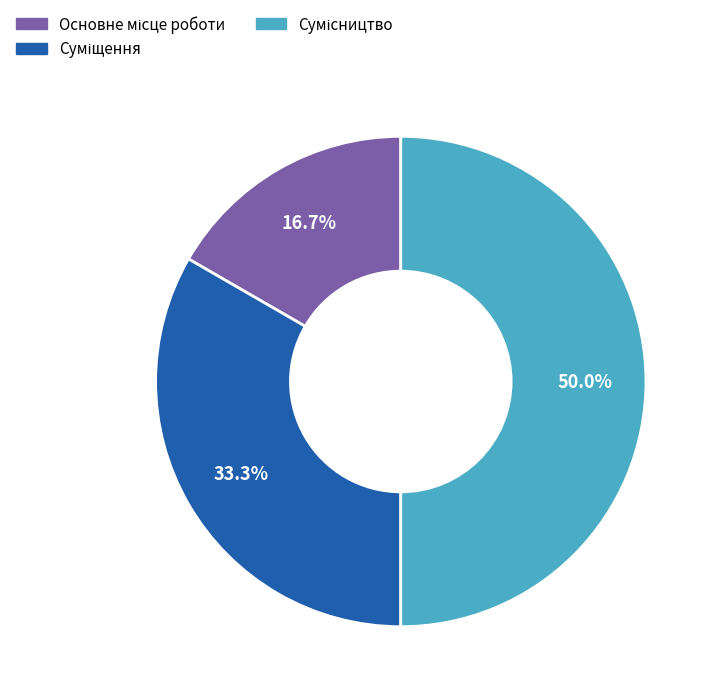

To the nearest percent, what is the average slice percentage?

33%